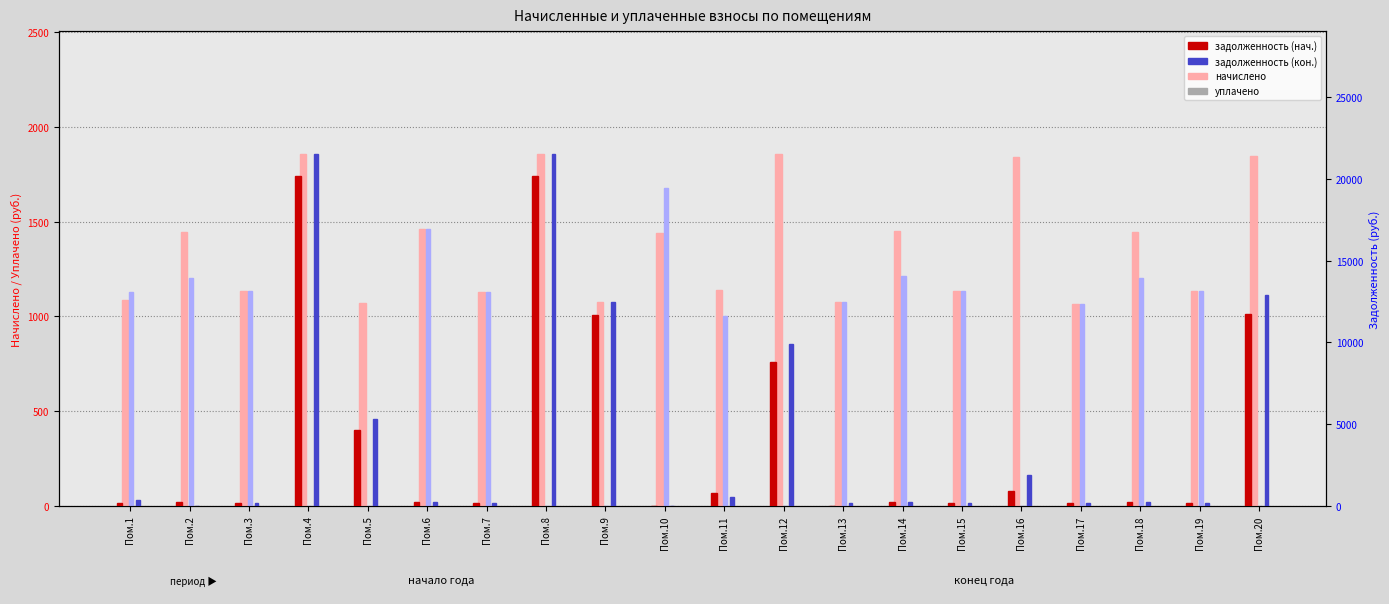

Reading left to right, transcribe all the data shown in this chart.

начислено: Пом.1=1084.6	Пом.2=1446.1	Пом.3=1133.8	Пом.4=1856.8	Пом.5=1070.6	Пом.6=1460.2	Пом.7=1126.7	Пом.8=1856.8	Пом.9=1074.1	Пом.10=1439.1	Пом.11=1137.2	Пом.12=1856.8	Пом.13=1077.6	Пом.14=1453.1	Пом.15=1133.8	Пом.16=1842.8	Пом.17=1063.6	Пом.18=1446.1	Пом.19=1133.8	Пом.20=1846.3
уплачено: Пом.1=1126.9	Пом.2=1205.3	Пом.3=1133.8	Пом.4=0.0	Пом.5=0.0	Пом.6=1459.8	Пом.7=1126.7	Пом.8=0.0	Пом.9=0.0	Пом.10=1679.0	Пом.11=1000.0	Пом.12=0.0	Пом.13=1077.6	Пом.14=1211.0	Пом.15=1133.8	Пом.16=0.0	Пом.17=1063.6	Пом.18=1205.1	Пом.19=1133.8	Пом.20=0.0
задолженность (нач.): Пом.1=147.4	Пом.2=240.4	Пом.3=189.0	Пом.4=20183.8	Пом.5=4652.7	Пом.6=243.4	Пом.7=187.8	Пом.8=20183.8	Пом.9=11675.1	Пом.10=0.0	Пом.11=791.0	Пом.12=8772.5	Пом.13=0.0	Пом.14=242.2	Пом.15=189.0	Пом.16=923.4	Пом.17=177.3	Пом.18=241.0	Пом.19=189.2	Пом.20=11719.9
задолженность (кон.): Пом.1=361.5	Пом.2=0.0	Пом.3=189.0	Пом.4=21512.3	Пом.5=5279.5	Пом.6=243.7	Пом.7=187.8	Пом.8=21512.3	Пом.9=12443.6	Пом.10=0.0	Пом.11=566.3	Пом.12=9879.1	Пом.13=179.6	Пом.14=242.2	Пом.15=189.0	Пом.16=1862.2	Пом.17=177.3	Пом.18=241.0	Пом.19=189.2	Пом.20=12887.1